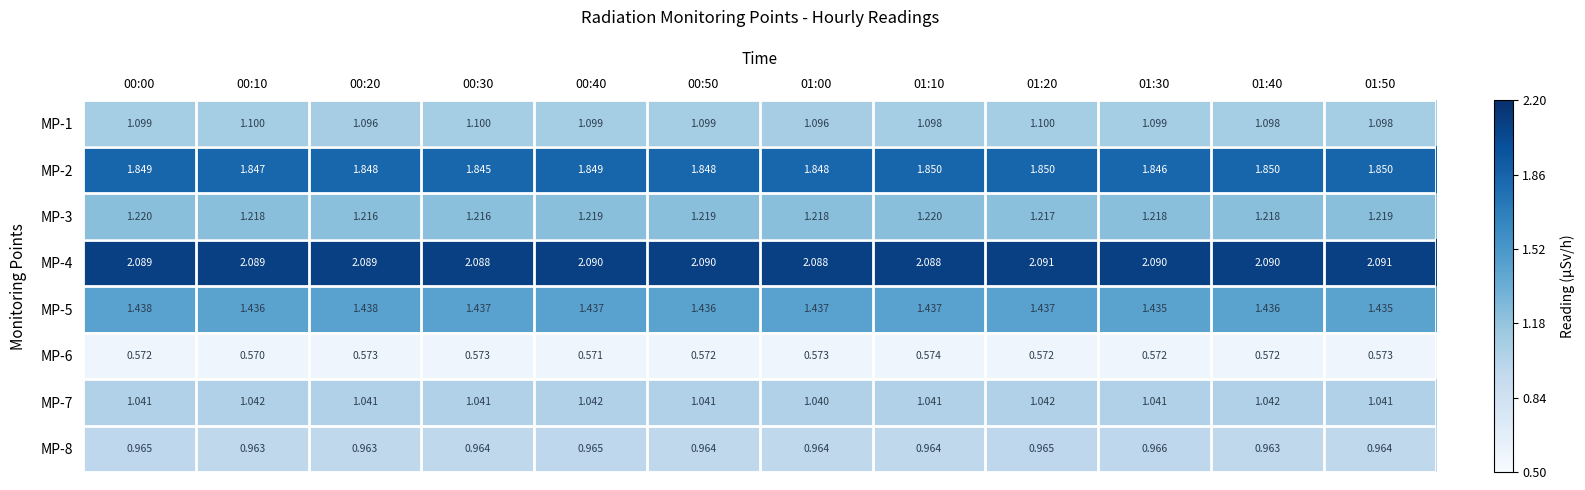

At which category is the sum across all series the highest?

01:20